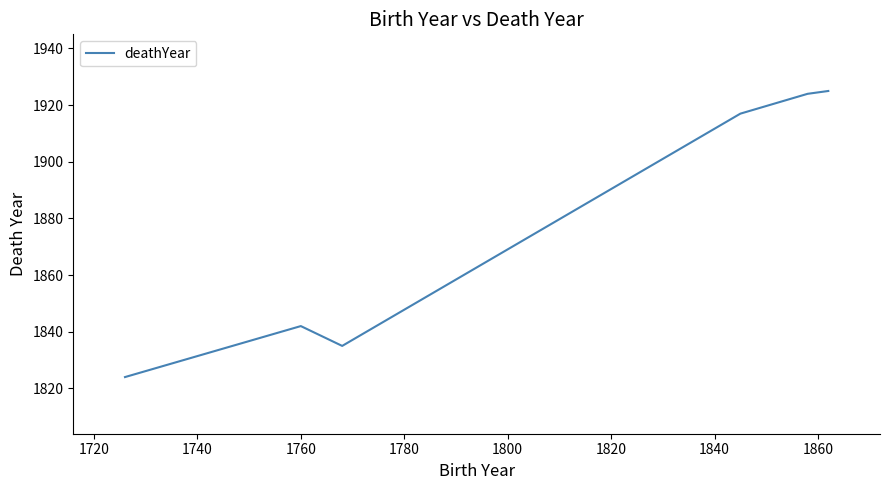

What is the minimum value shown in the chart?

1824